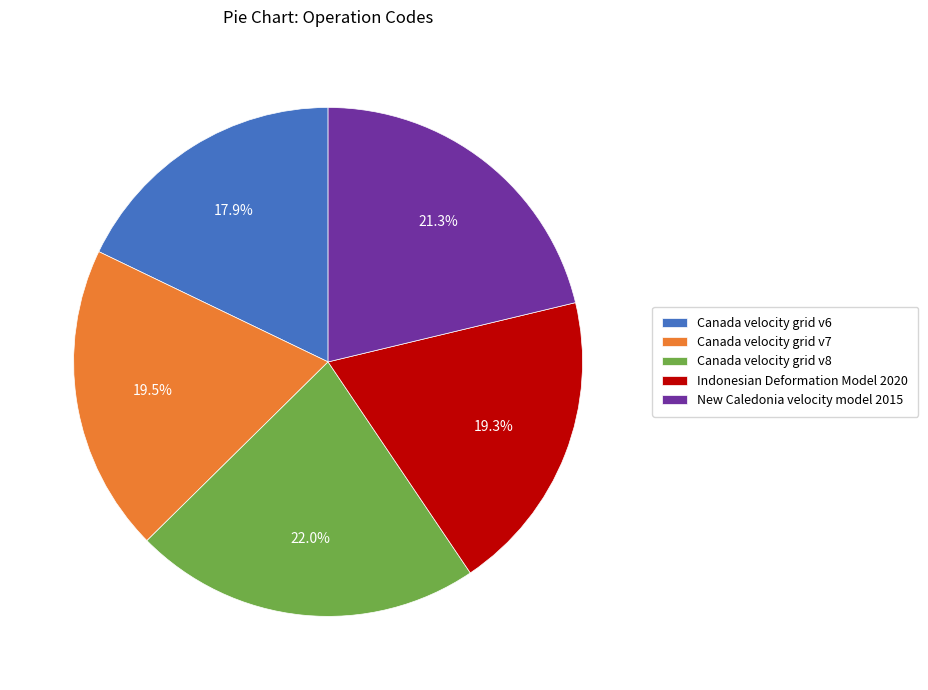

Which slice is the largest?

Canada velocity grid v8